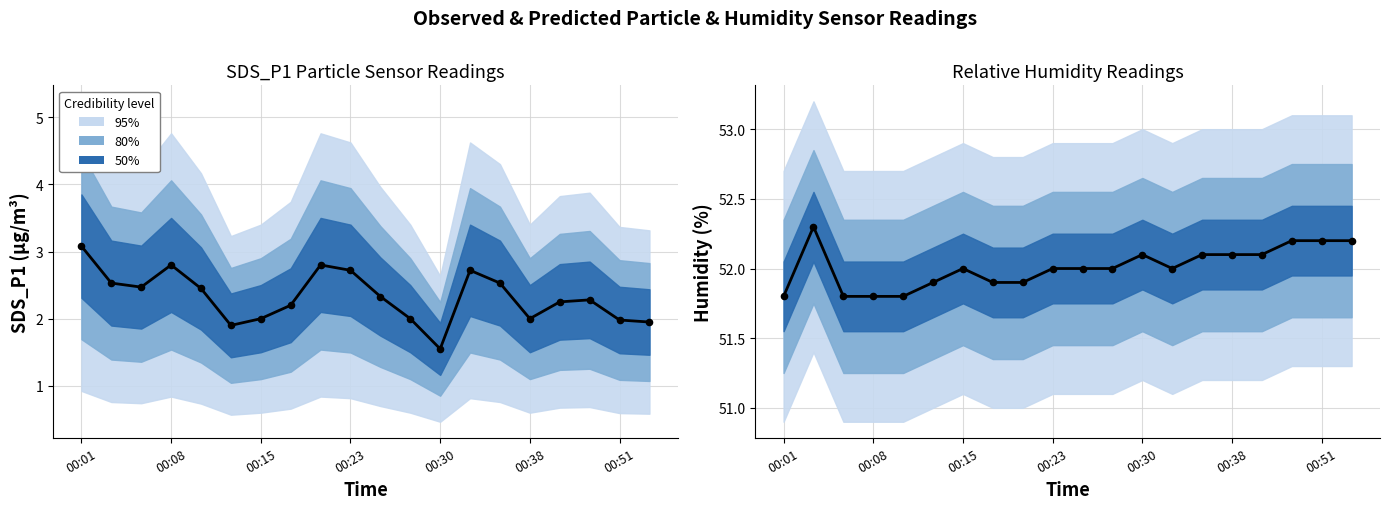

Which series has the widest spread of Y values?

SDS_P1 observed